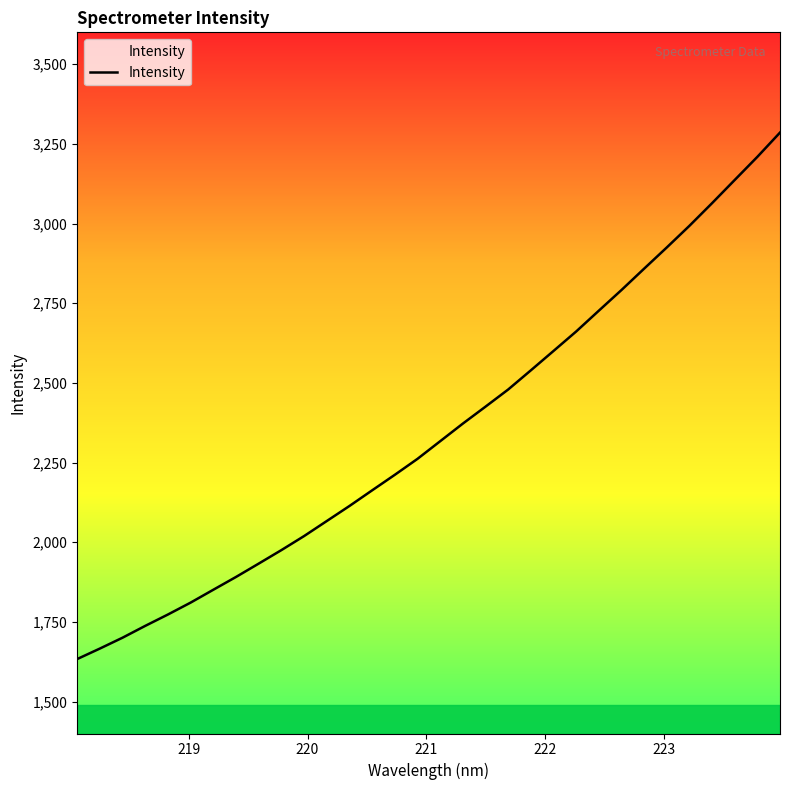

True or false: there are more than 1 points higher than both neighbors.

False